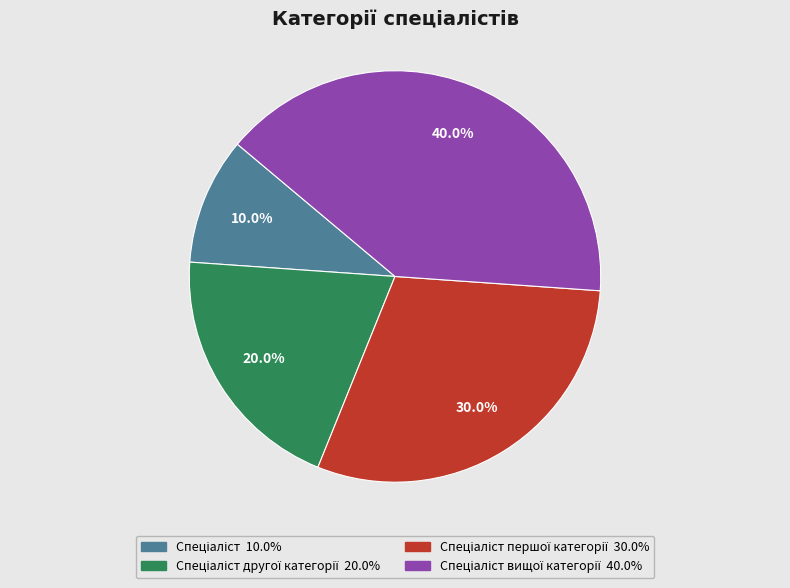

Does any single category account for the majority?

No